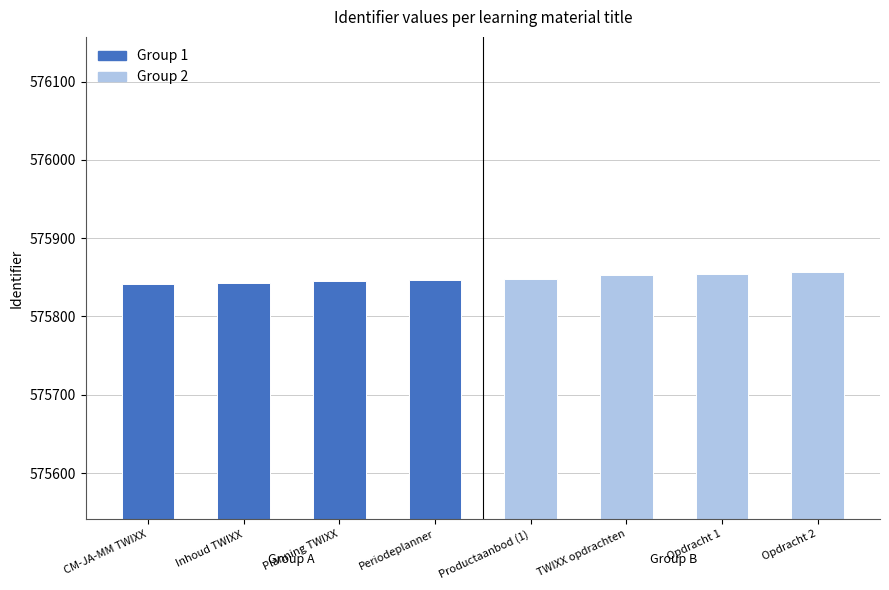

True or false: the data shows 981484 at TWIXX opdrachten.

False